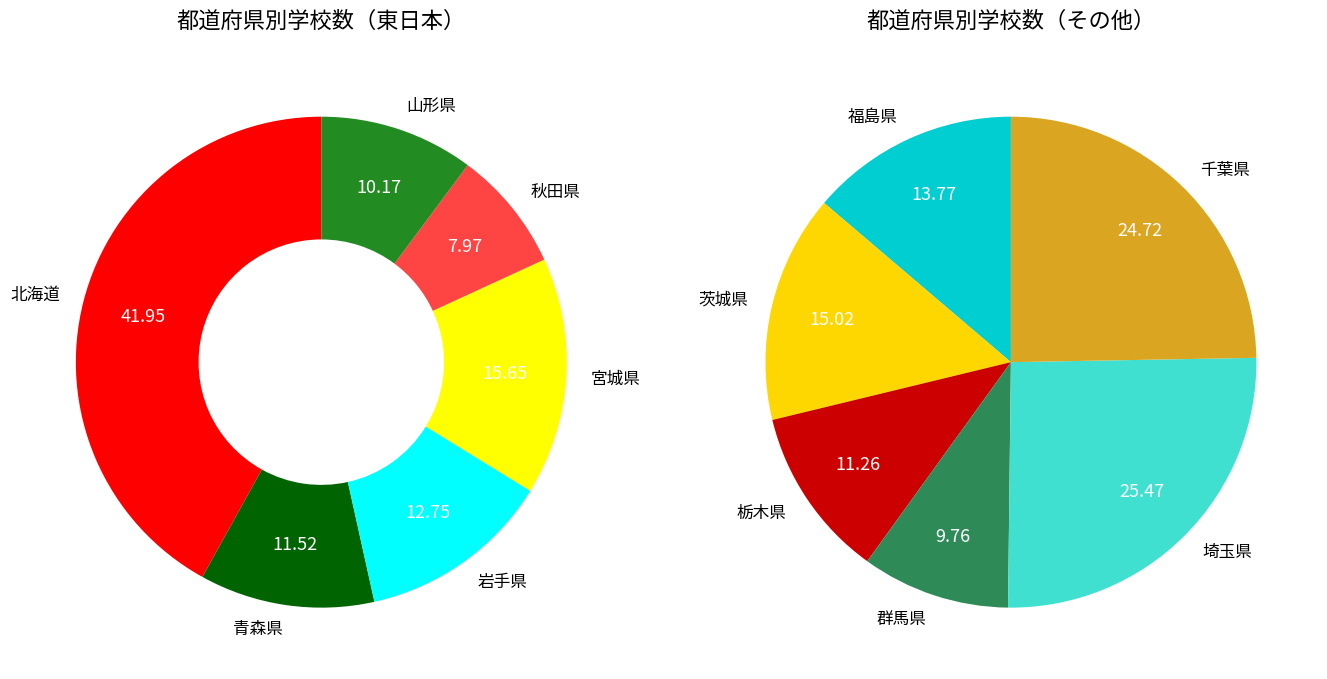

Count the number of slices in the pie.

12